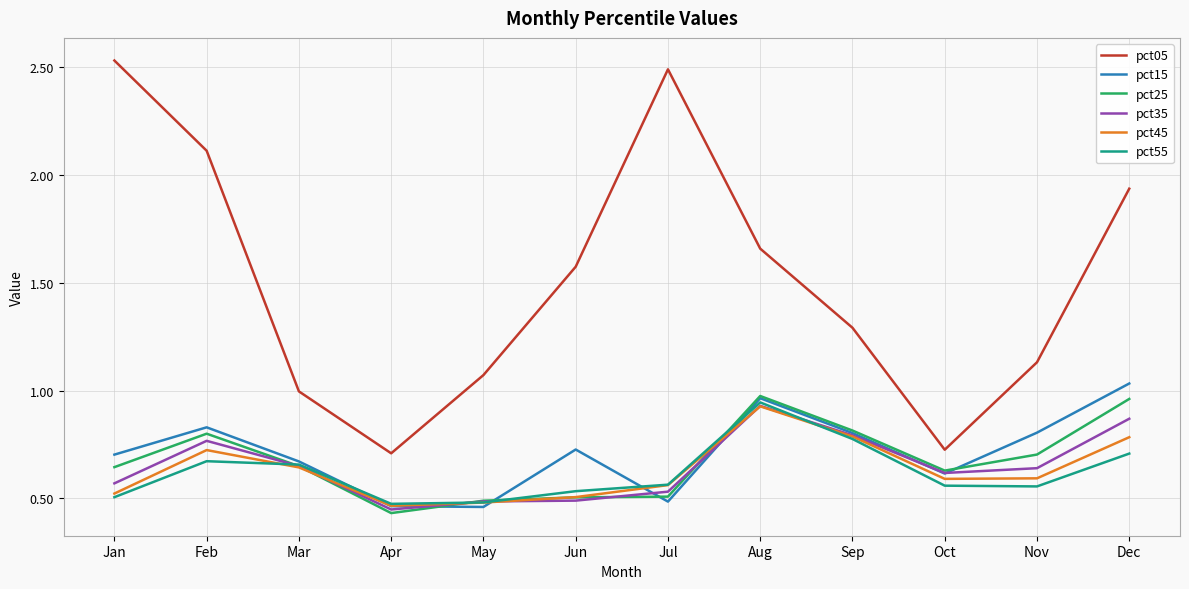

Between Jan and May, which series saw the biggest shift?

pct05